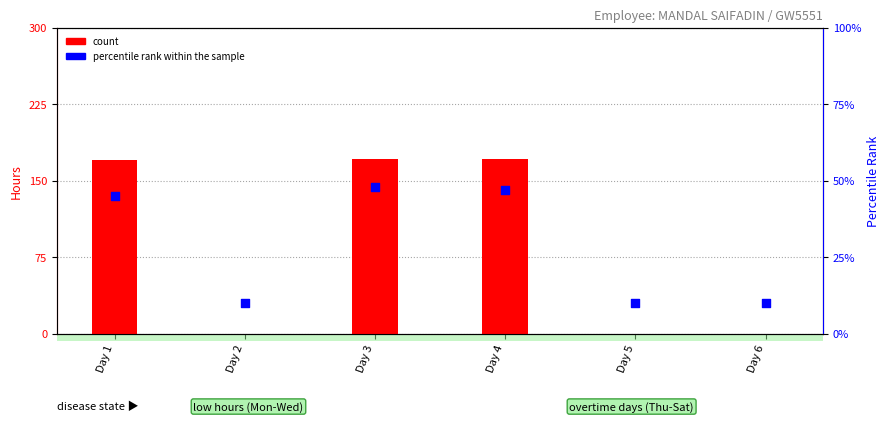

At which category is the sum across all series the highest?

Day 3